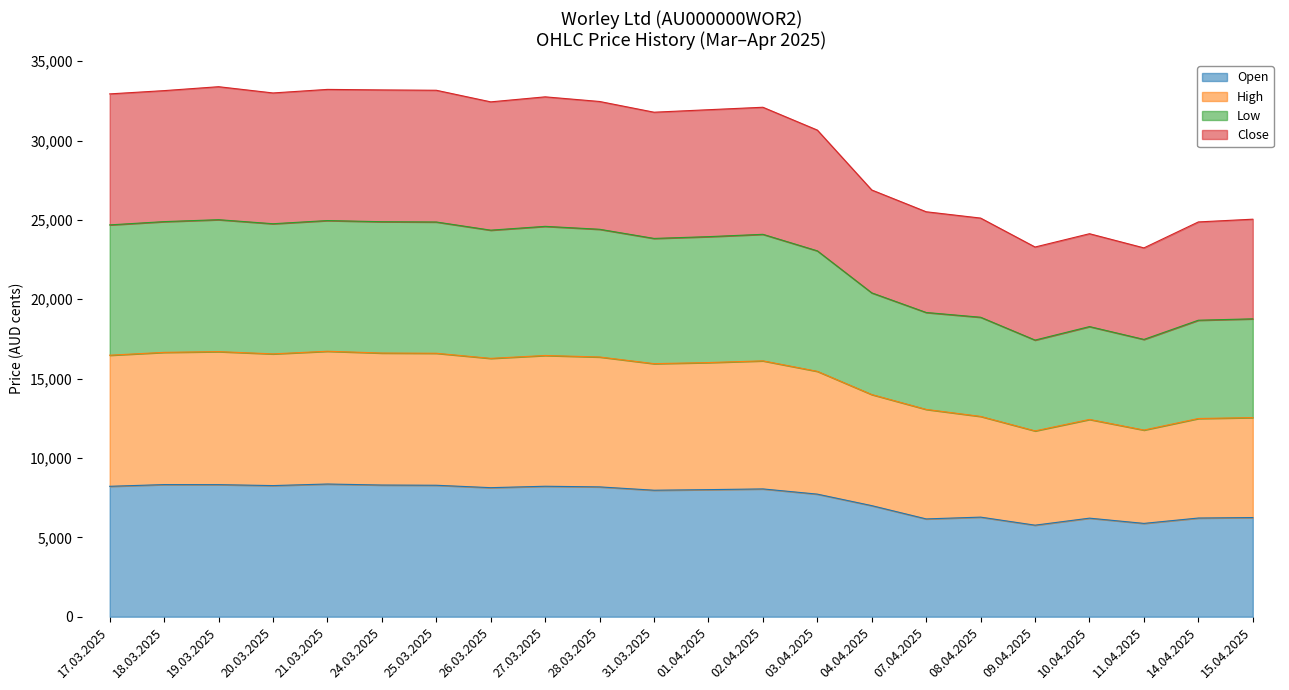

True or false: Open and High intersect in this chart.

False